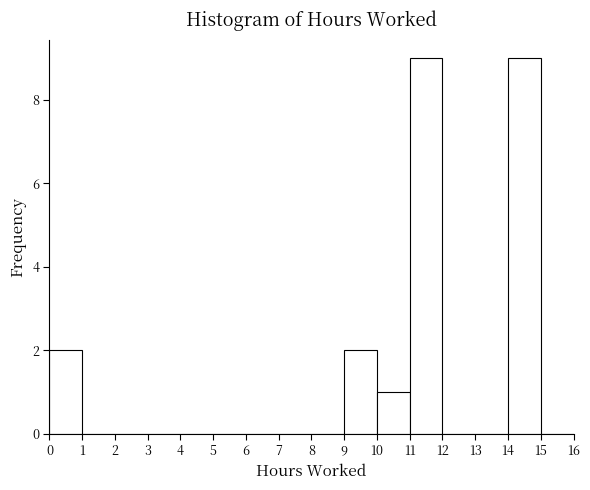

How tall is the bar that spans 10 to 11 on the x-axis? The values are not printed on the chart, so give them approximately, as read against the axis.

1